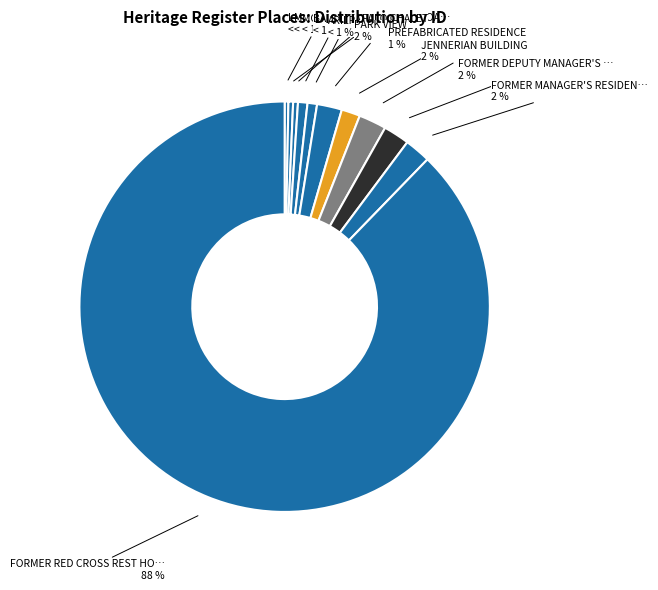

Which category has the biggest portion of the pie?

FORMER RED CROSS REST HOUSE